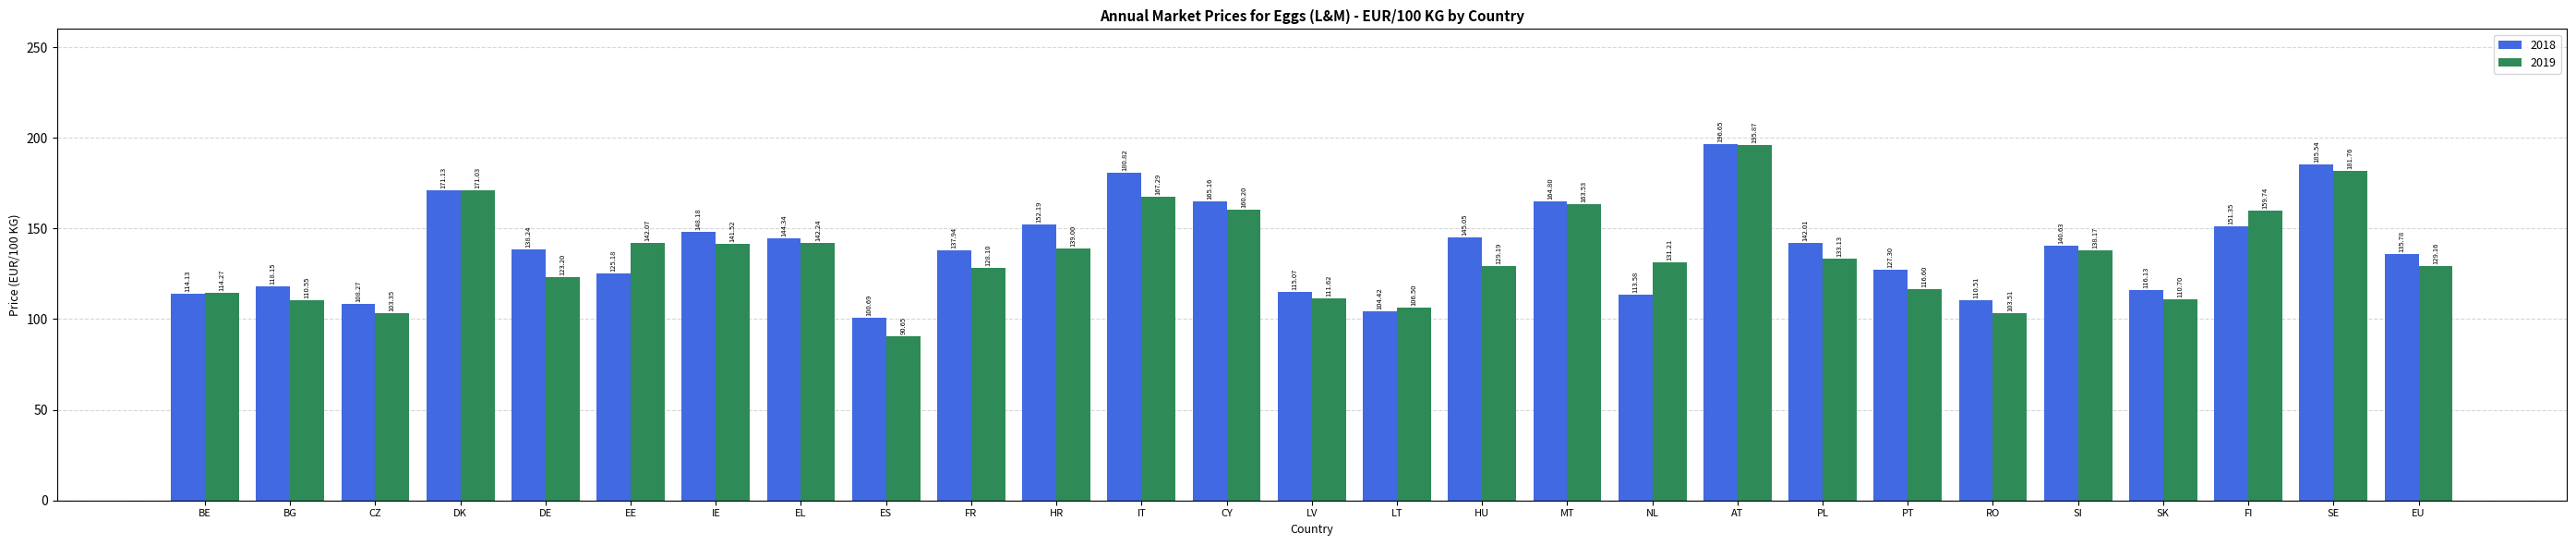

What are all the series names shown in the legend?

2018, 2019